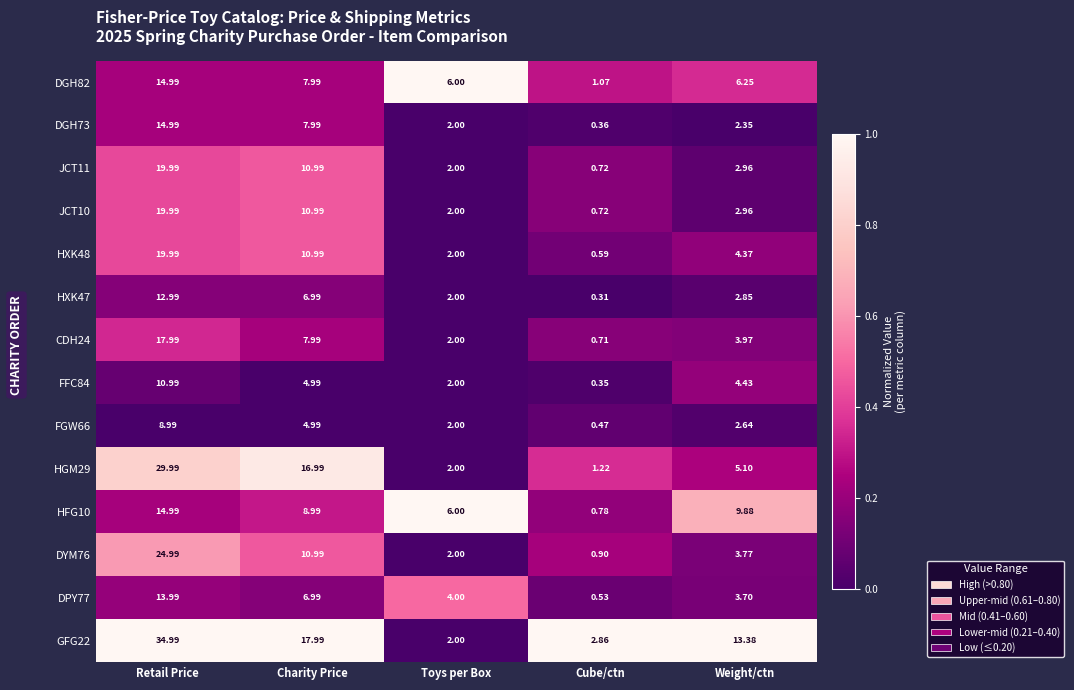

Rank the categories by DYM76 value from lowest to highest.

Cube/ctn, Toys per Box, Weight/ctn, Charity Price, Retail Price